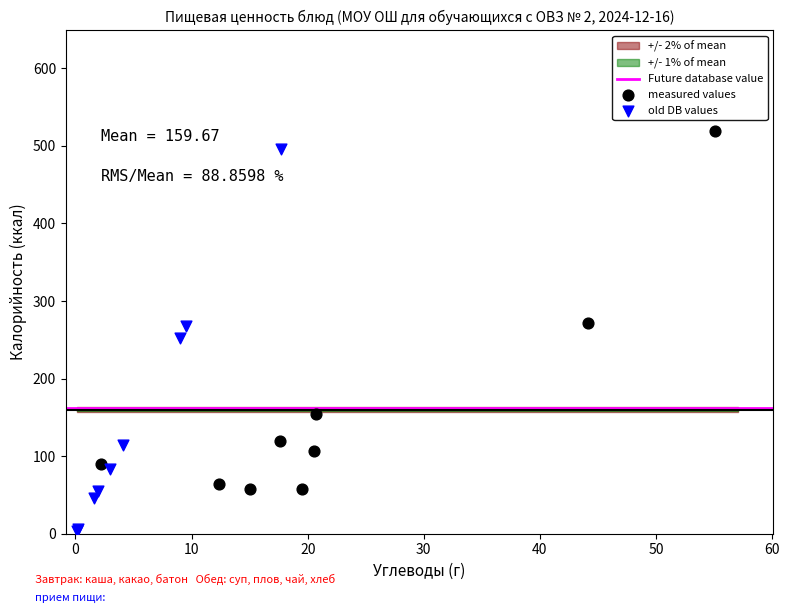

Which series has the largest Y range (max minus min)?

old DB values